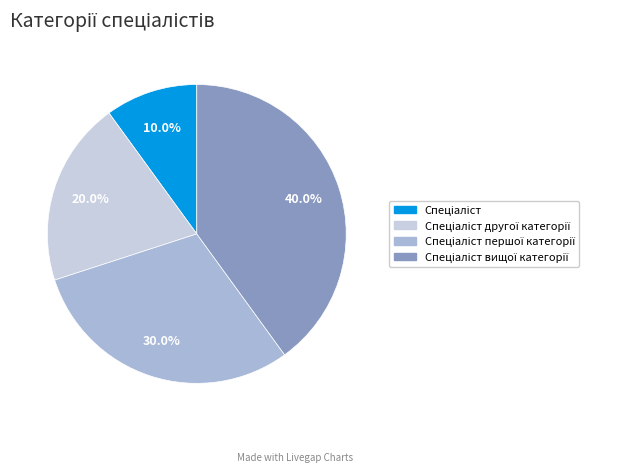

Does any single category account for the majority?

No